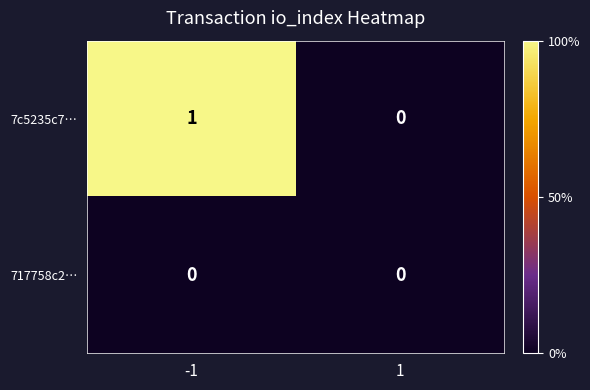

Count the number of categories in the chart.

2